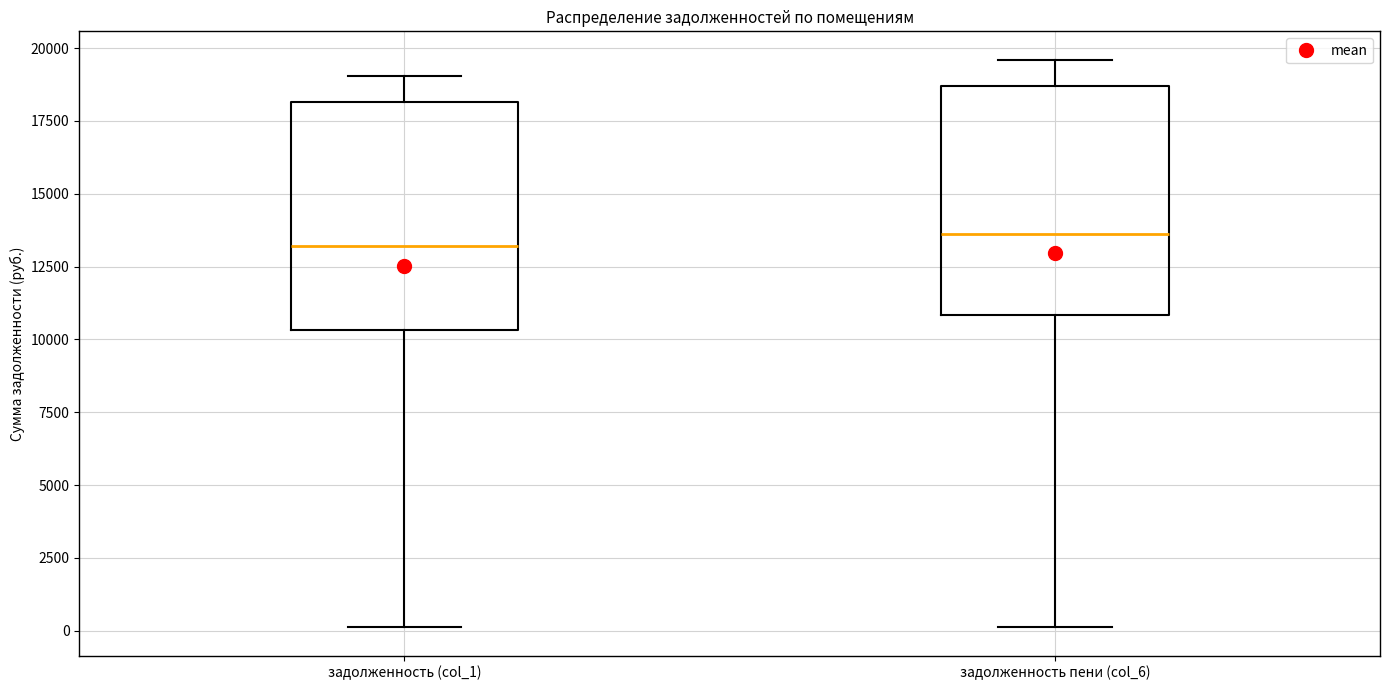

Where does the upper whisker of the box for задолженность пени (col_6) end on the y-axis? The values are not printed on the chart, so give them approximately, as read against the axis.

19500